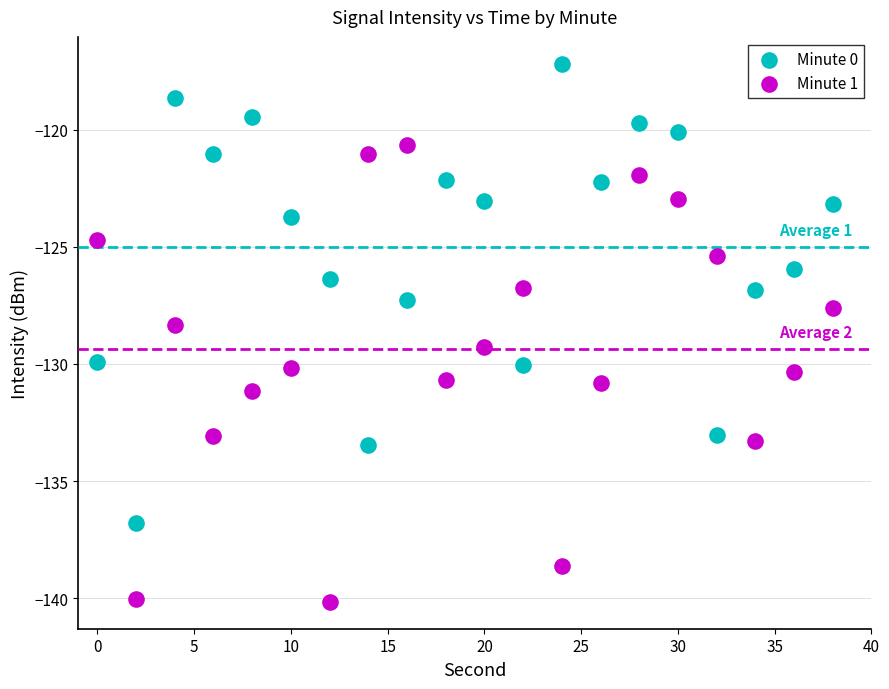

Across all data points, what is the range of X values (max minus min)?

38.0